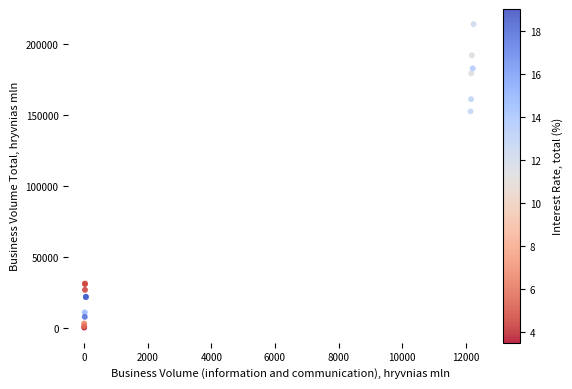

What Y value in the scatter plot is closest to 107139?

152575.1